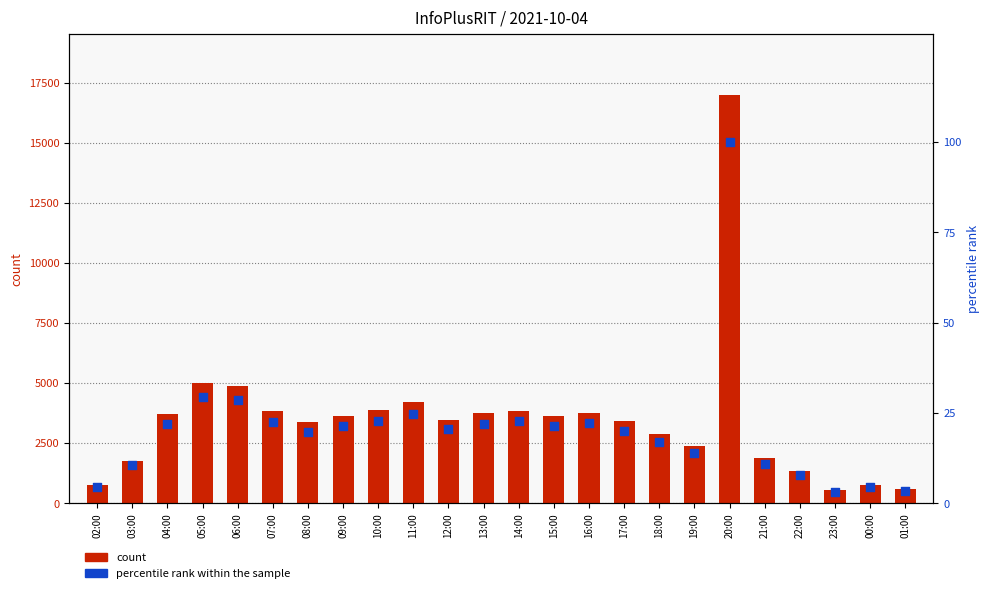

What is the total value across all series at 18:00?

2872.8